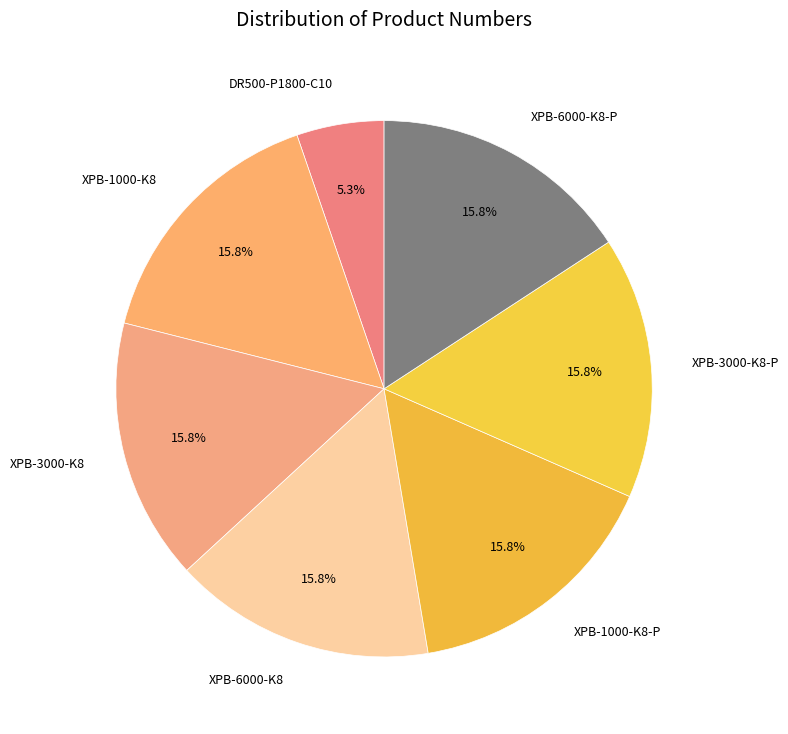

Is the sum of XPB-3000-K8-P and DR500-P1800-C10 greater than half?

No